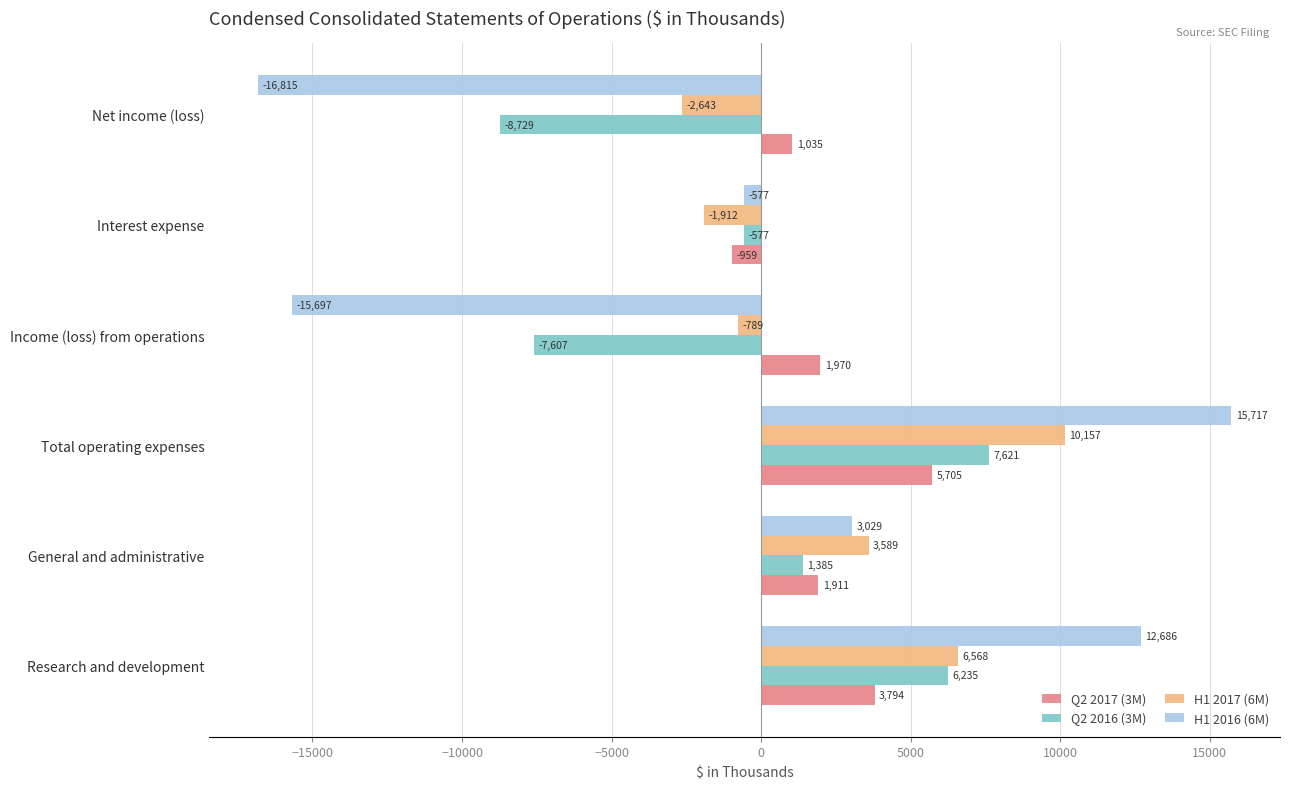

List the labels in order of Q2 2016 (3M) value, smallest first.

Net income (loss), Income (loss) from operations, Interest expense, General and administrative, Research and development, Total operating expenses